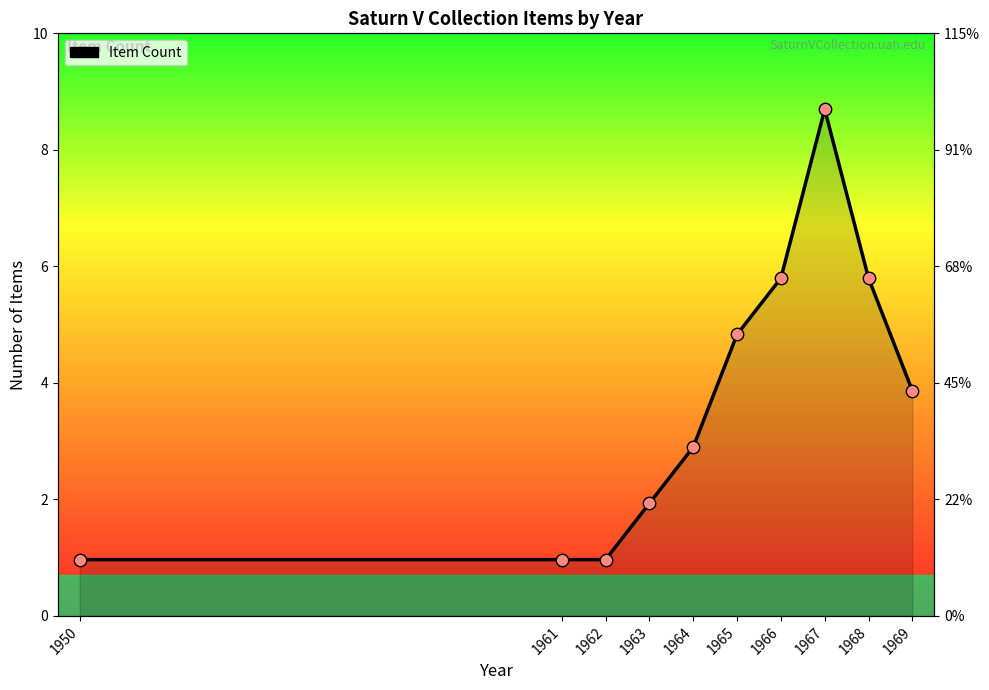

Which has a higher value, 1962 or 1966?

1966